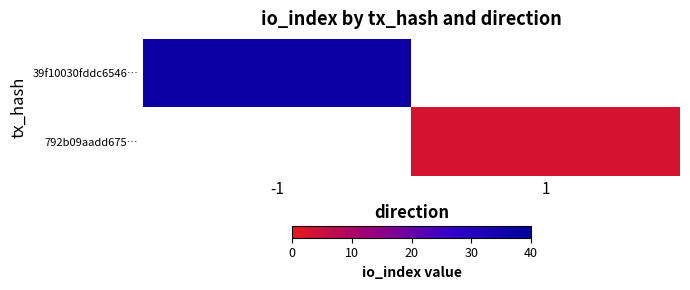

At which label does 39f10030fddc6546… reach its peak?

-1